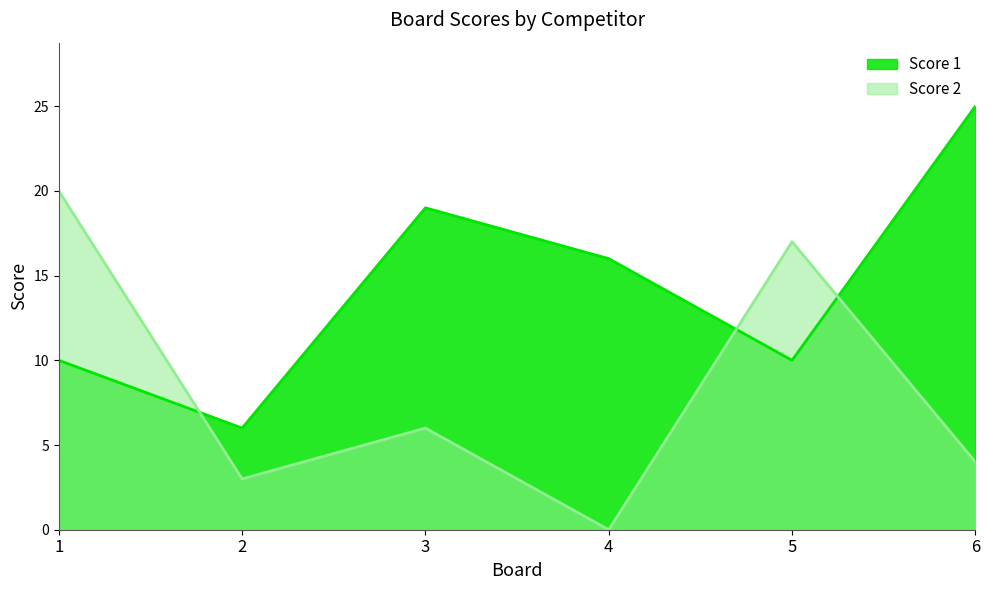

How many data points does each series have?

6